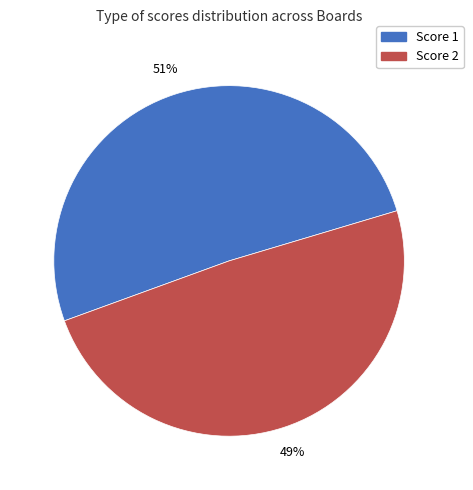

What is the largest slice in the pie chart?

Score 1